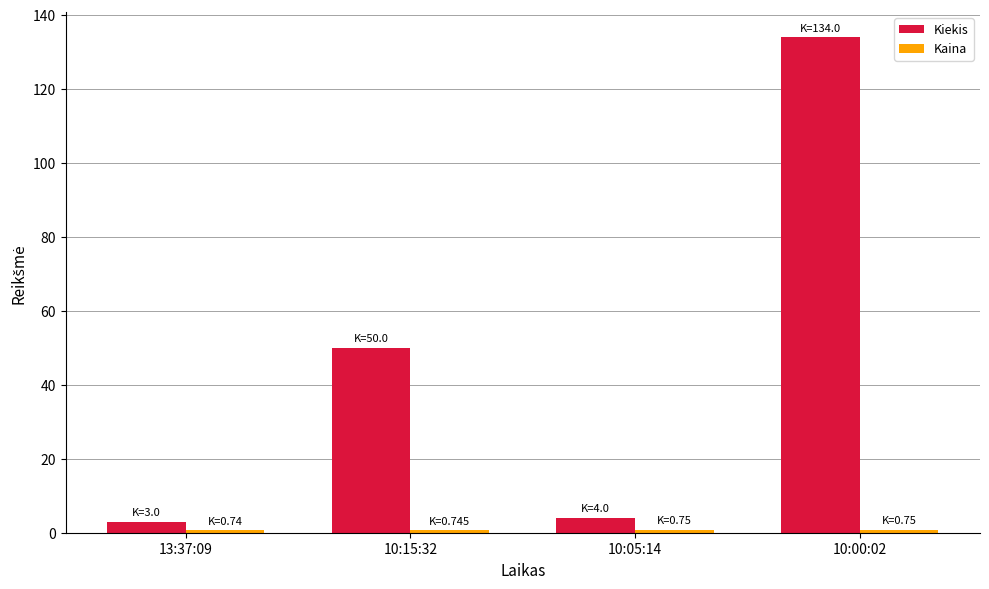

What is the difference between the maximum and minimum values in the Kiekis series?

131.0